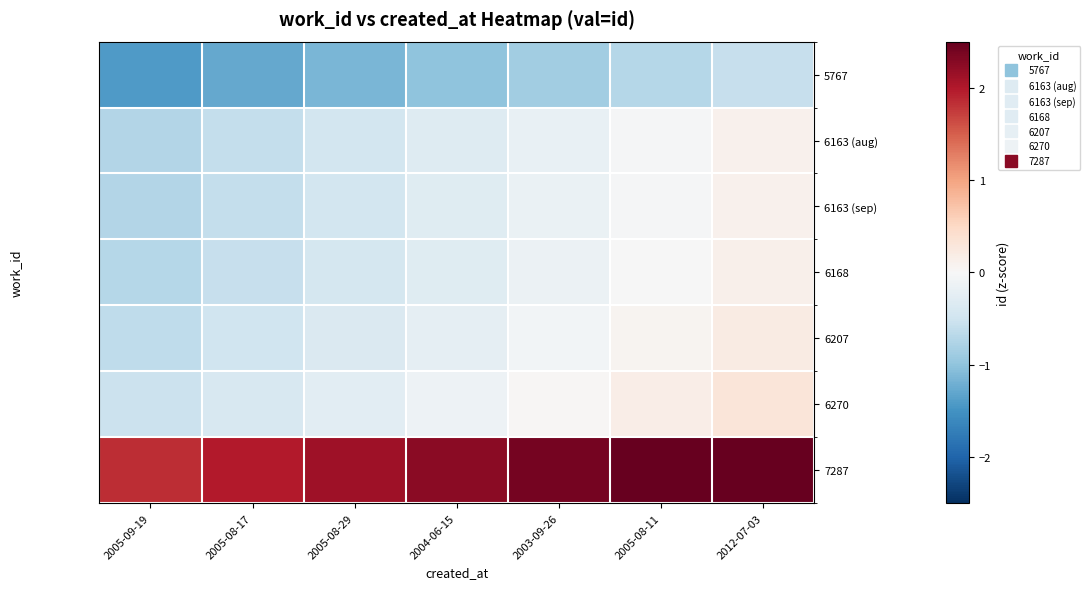

Rank the series at 2005-08-17 from highest to lowest value.

7287, 6270, 6207, 6168, 6163 (sep), 6163 (aug), 5767